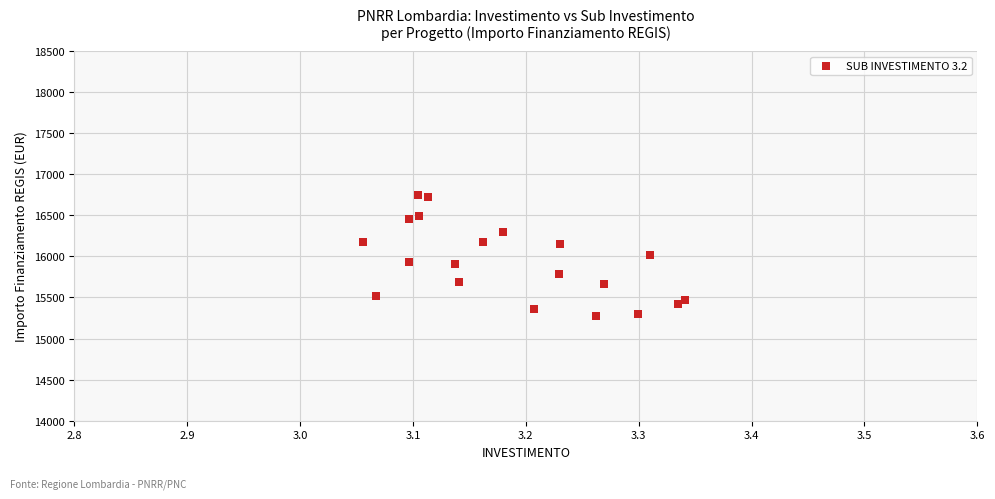

What is the range of X values (max minus min)?

0.3